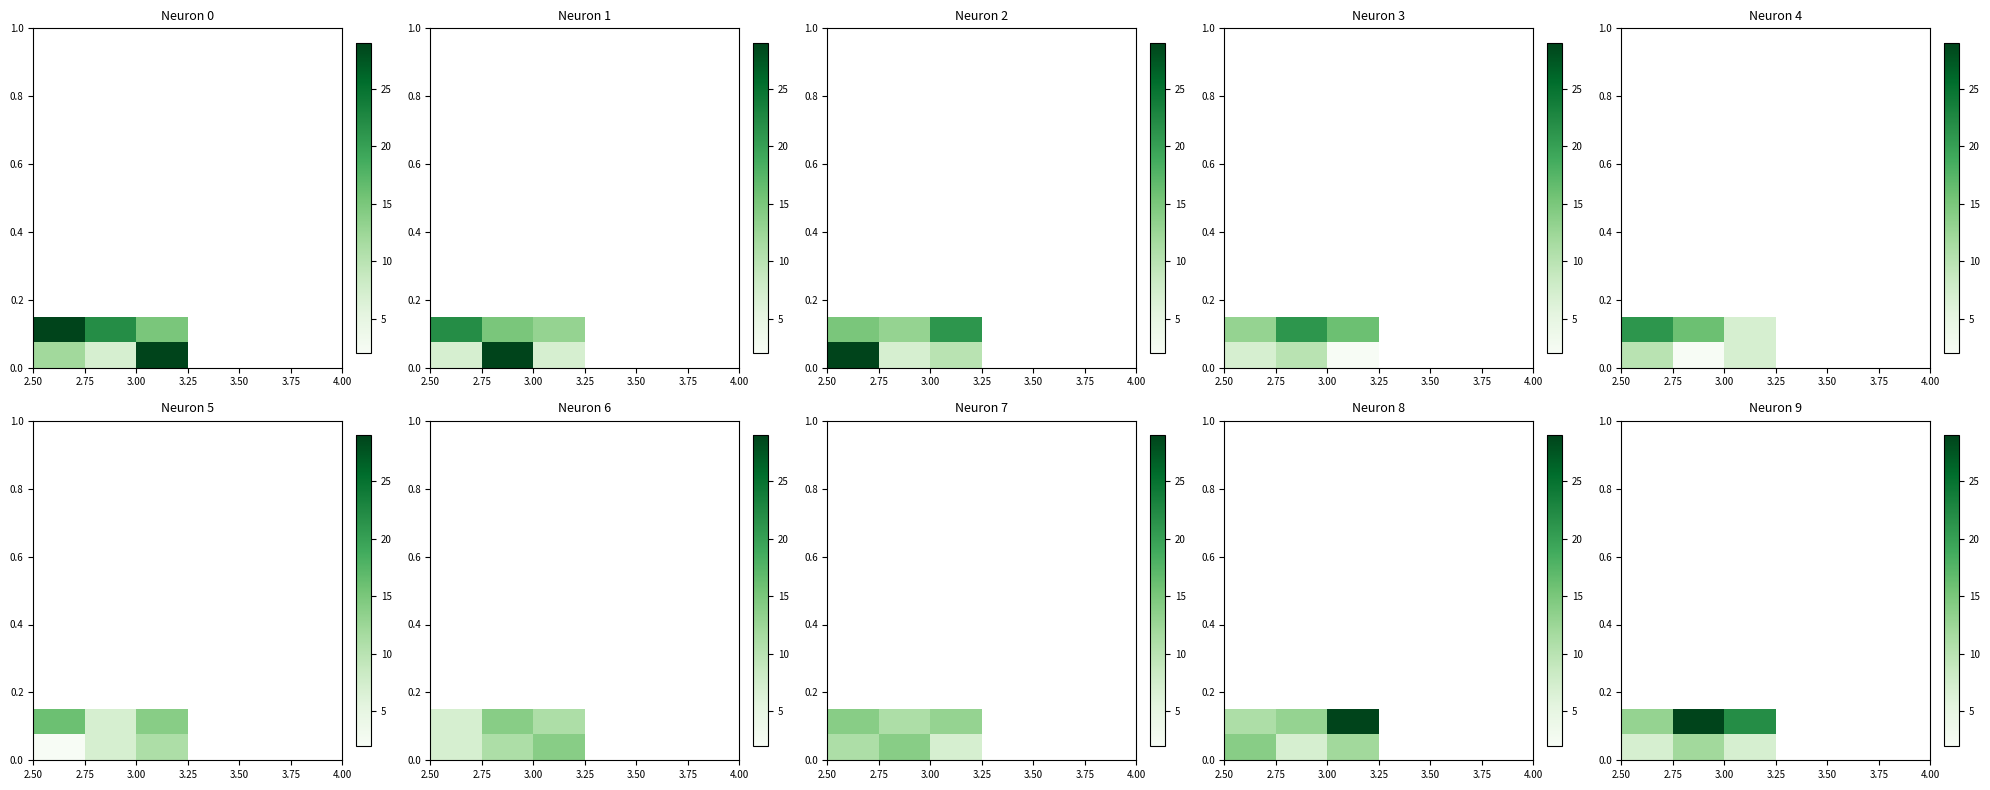

What is the maximum value shown in the chart?

29